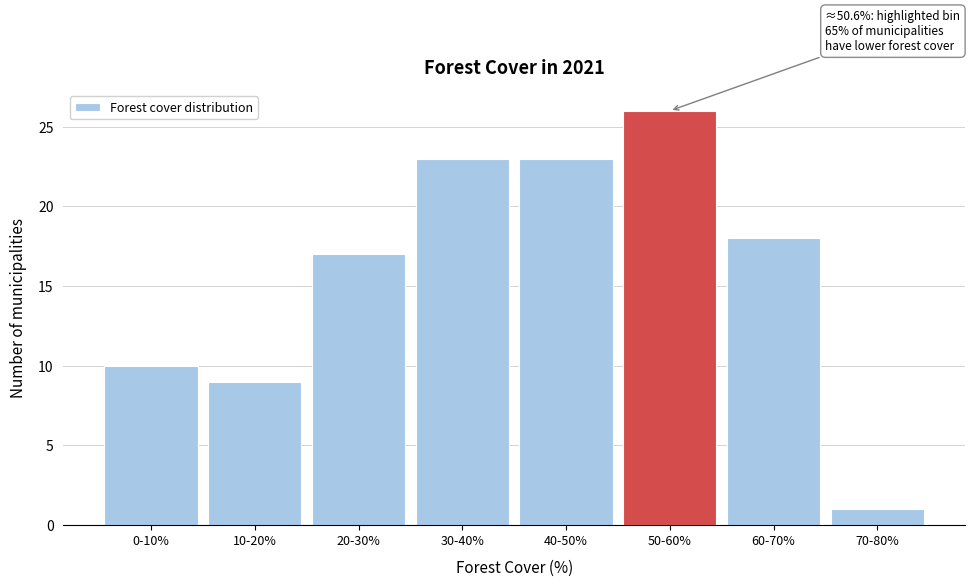

Reading right to left, list all the values displayed in this chart.

70-80%=1	60-70%=18	50-60%=26	40-50%=23	30-40%=23	20-30%=17	10-20%=9	0-10%=10